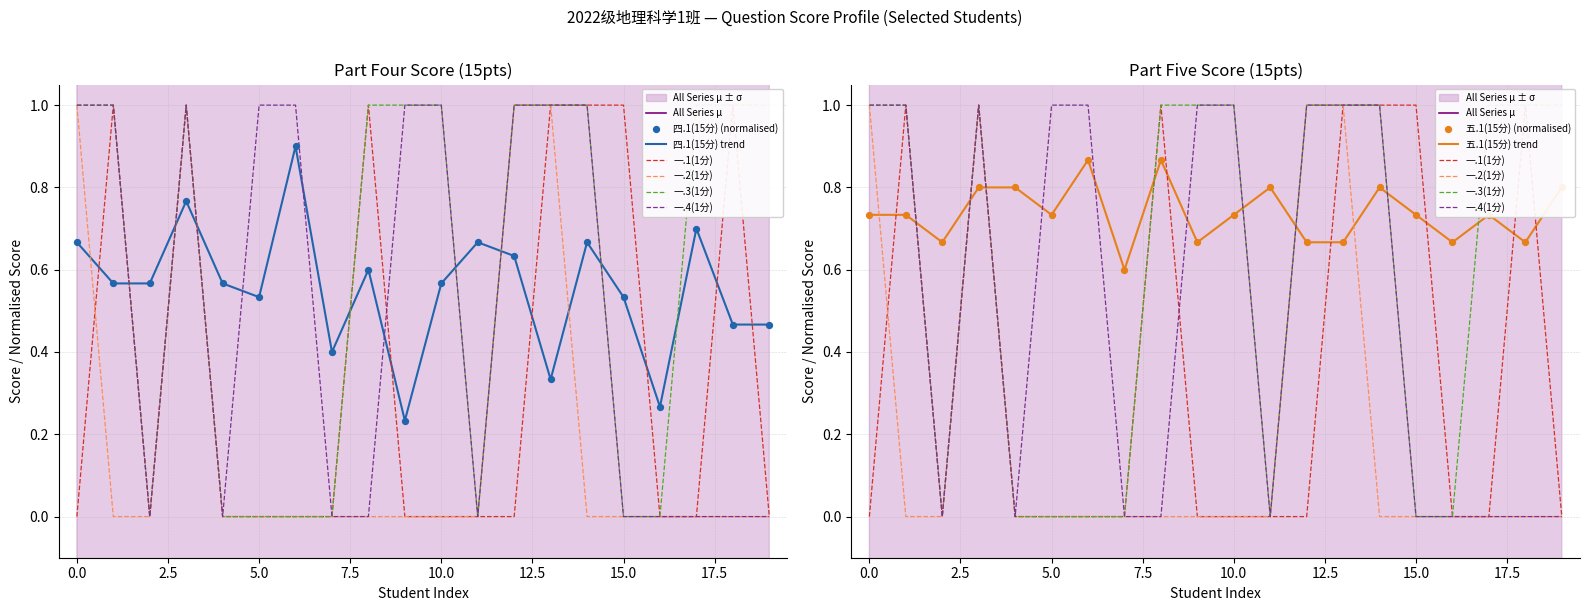

Which series contains the lowest Y value?

一.1(1分)